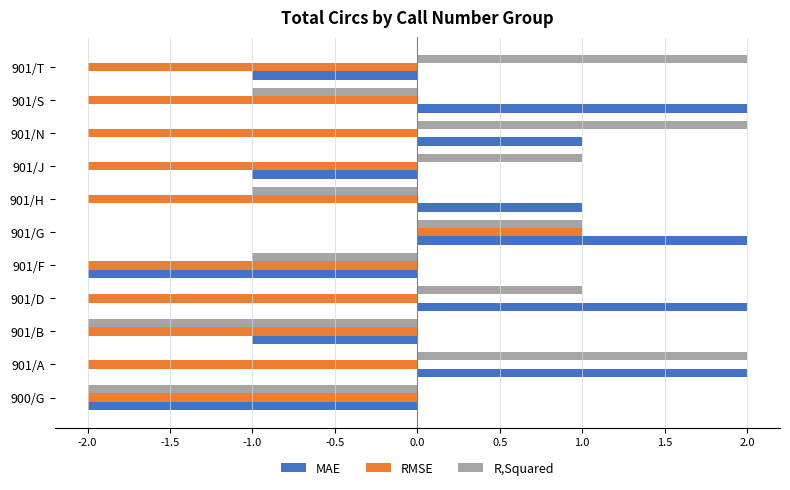

Is the value of MAE at 901/G greater than the value of RMSE at 901/J?

Yes